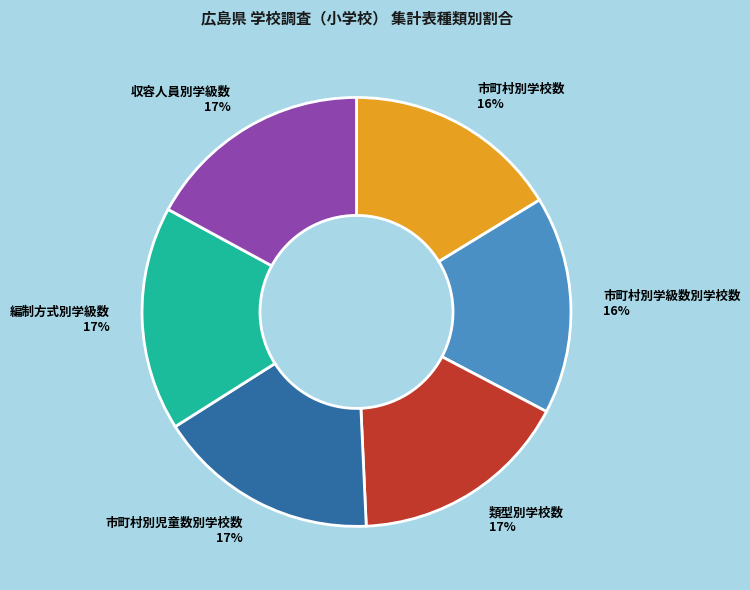

True or false: 市町村別学級数別学校数 accounts for 10% of the total.

False